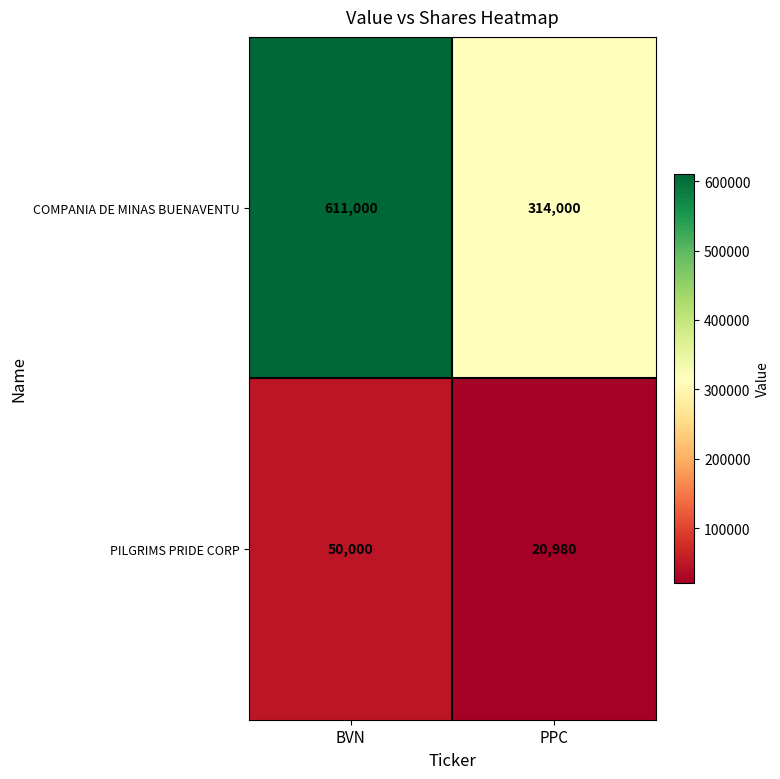

What is the spread (max minus min) of values at BVN?

561000